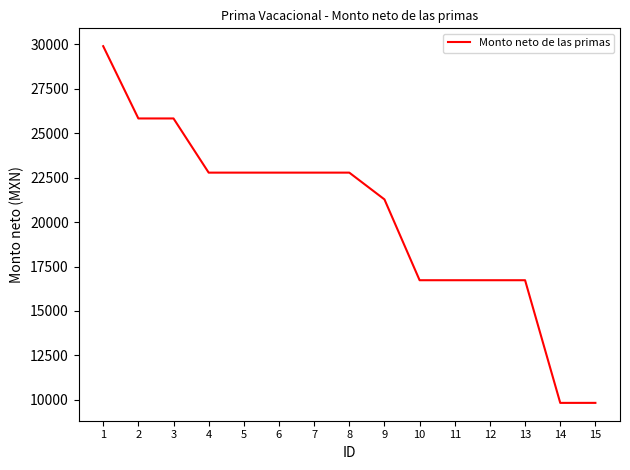

At which label does the data first exceed 22783?

1